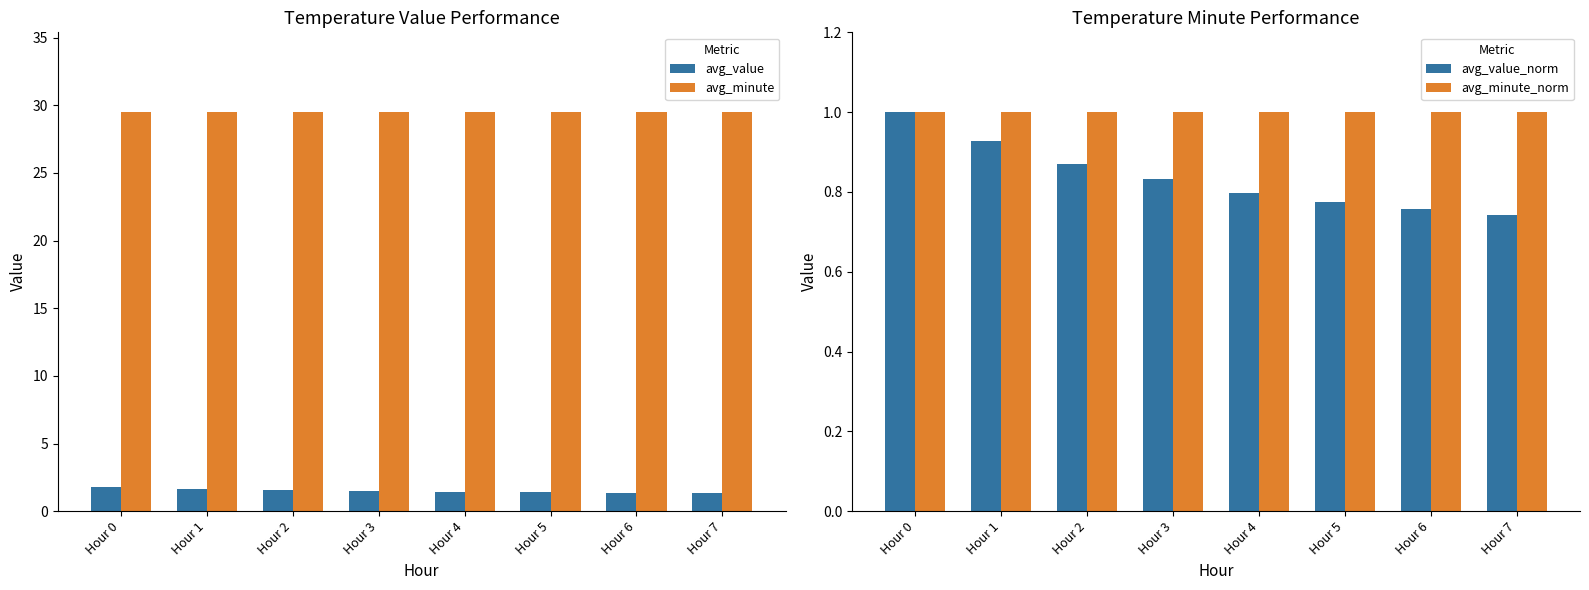

What is the maximum value shown in the chart?

29.5